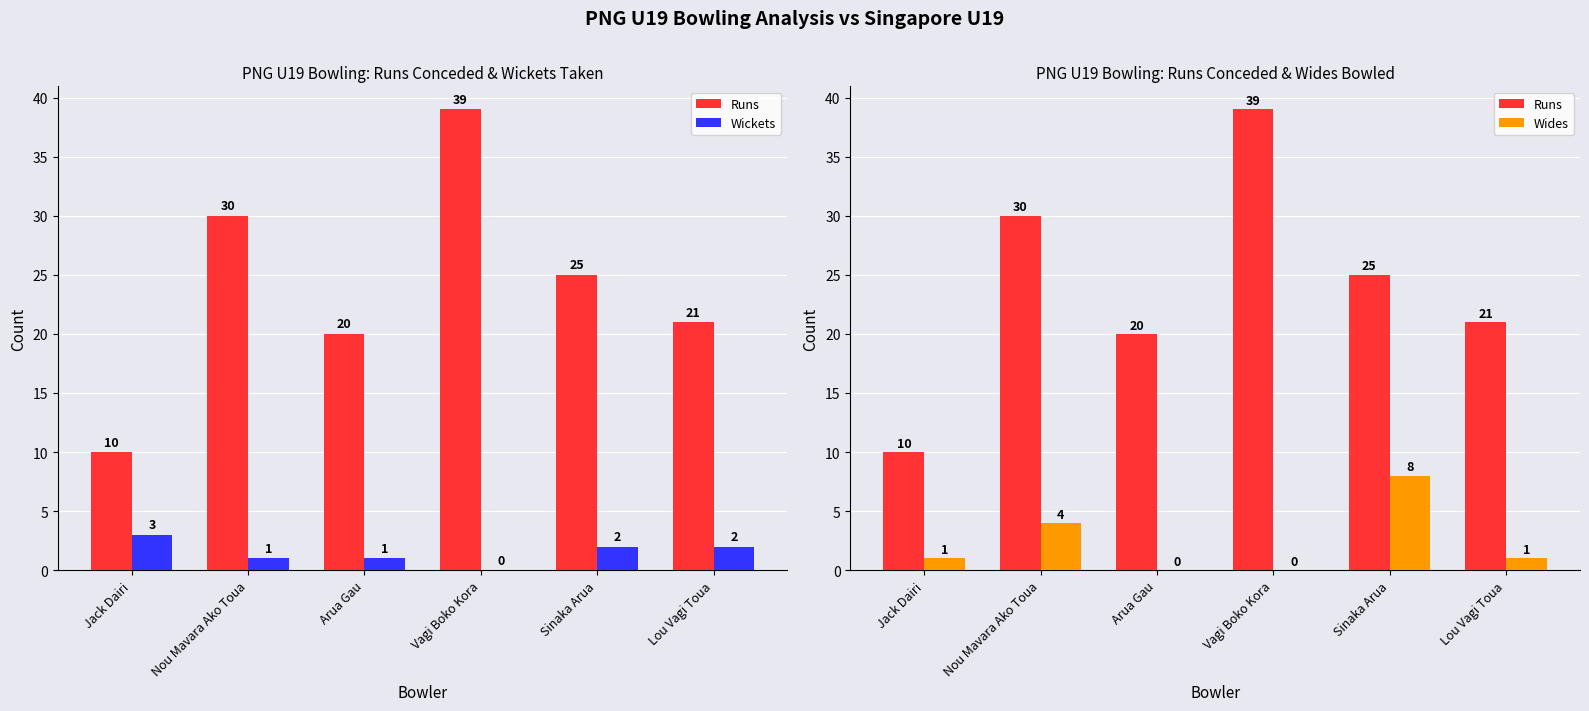

Which series has the largest total across all categories?

Runs